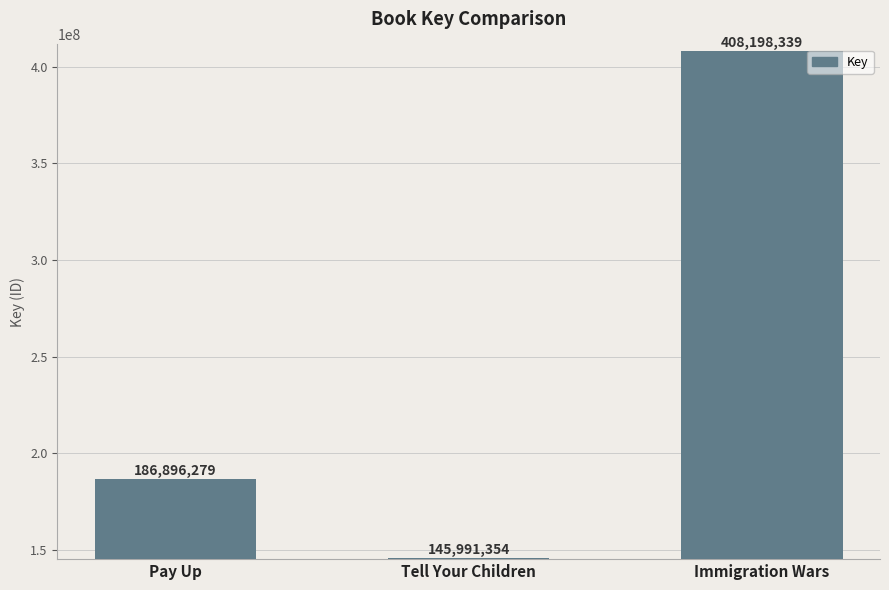

What is the greatest value displayed?

408198339